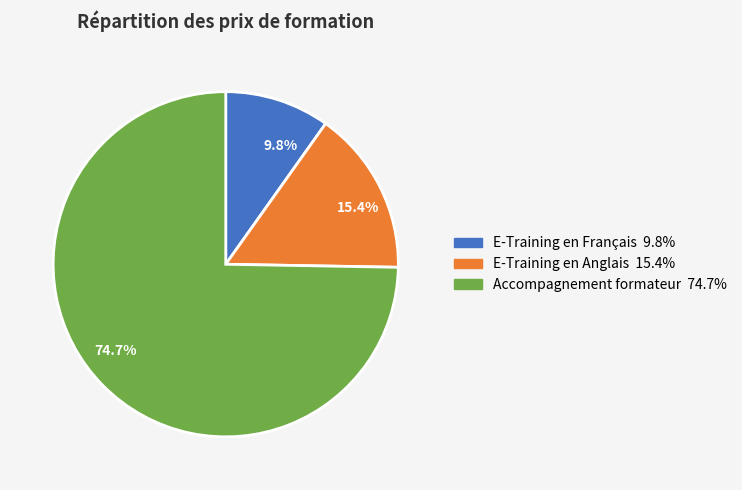

To the nearest percent, what is the difference between the Accompagnement formateur and E-Training en Anglais slice percentages?

59%